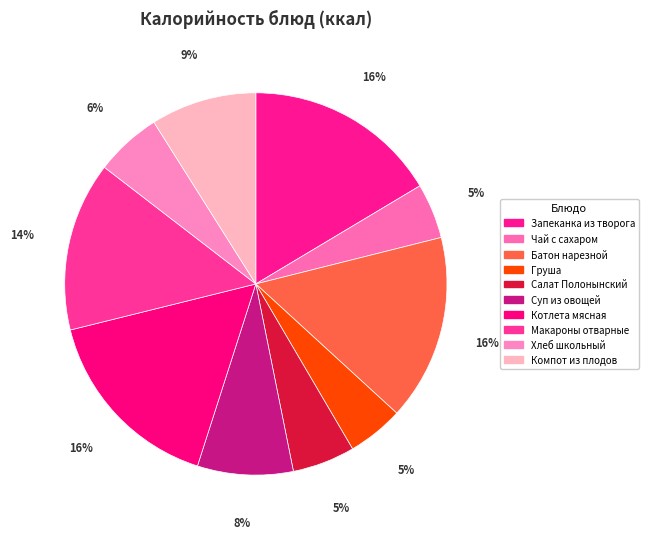

Rank the categories by value from highest to lowest.

Запеканка из творога, Котлета мясная, Батон нарезной, Макароны отварные, Компот из плодов, Суп из овощей, Хлеб школьный, Салат Полонынский, Груша, Чай с сахаром